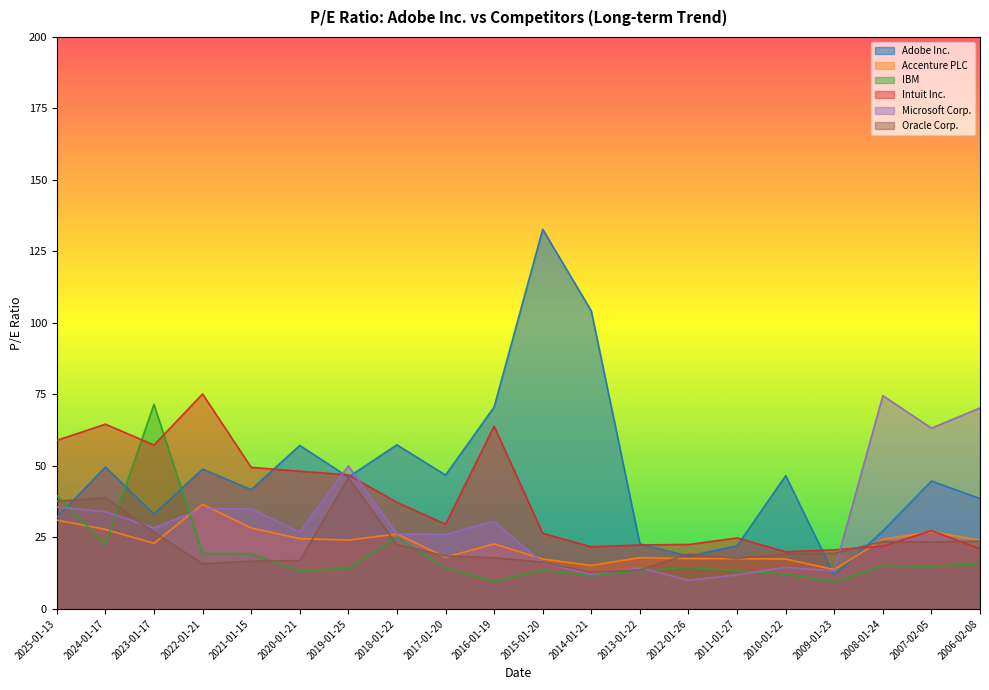

Reading right to left, transcribe all the data shown in this chart.

Adobe Inc.: 38.6	44.7	27.2	11.8	46.6	22.1	18.5	22.7	104.2	132.7	70.6	46.8	57.4	46.1	57.2	41.7	48.9	33.1	49.6	32.0
Accenture PLC: 24.1	26.9	24.4	13.7	17.4	17.6	17.6	17.9	15.2	17.5	22.8	18.1	26.2	24.1	24.6	28.3	36.6	22.9	27.8	31.1
IBM: 15.8	14.9	15.2	9.4	12.2	13.3	14.5	13.4	11.6	13.6	9.7	14.3	25.1	14.2	13.3	19.3	19.4	71.6	22.5	39.7
Intuit Inc.: 21.0	27.4	21.9	20.7	20.0	24.8	22.5	22.4	21.7	26.4	63.9	29.6	37.3	46.9	48.2	49.5	75.2	57.3	64.6	58.9
Microsoft Corp.: 70.3	63.2	74.6	13.3	14.6	11.9	10.0	14.4	12.1	16.1	30.6	26.1	26.2	50.0	26.9	35.0	35.1	28.3	34.0	35.7
Oracle Corp.: 23.7	23.4	23.6	19.4	19.2	17.7	19.2	13.6	12.8	16.3	17.9	18.5	22.5	45.9	16.9	16.7	15.8	26.9	39.0	37.6